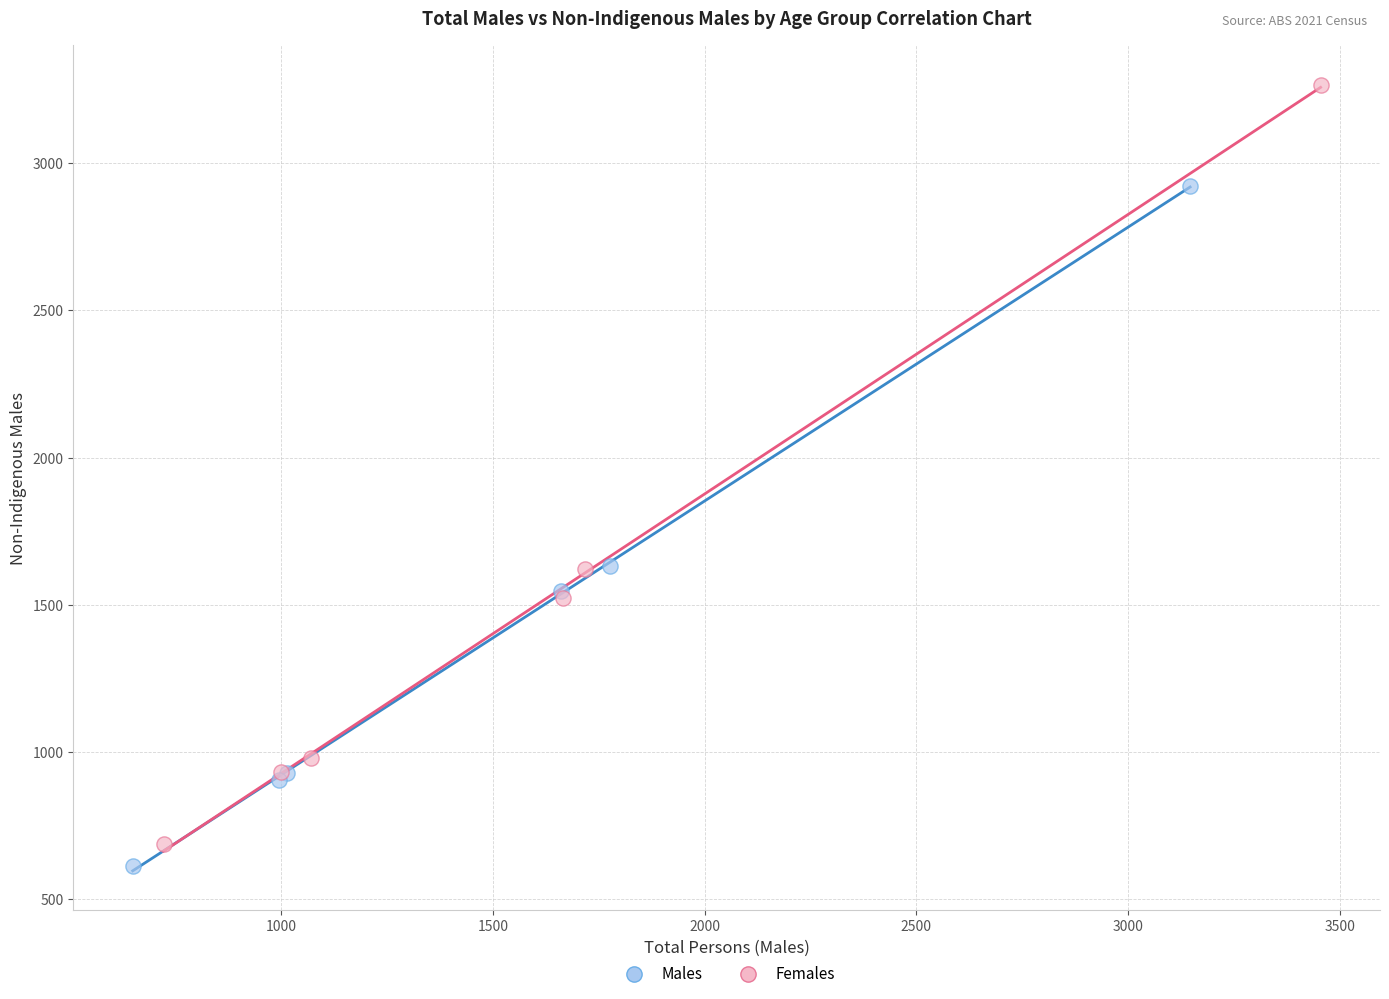

What are all the series names shown in the legend?

Males, Females